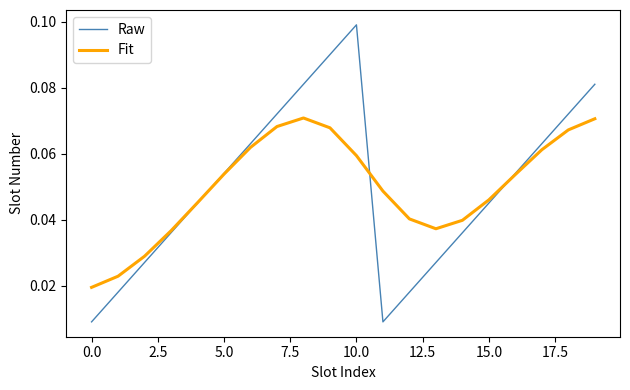

Which series has the widest spread of values?

Raw